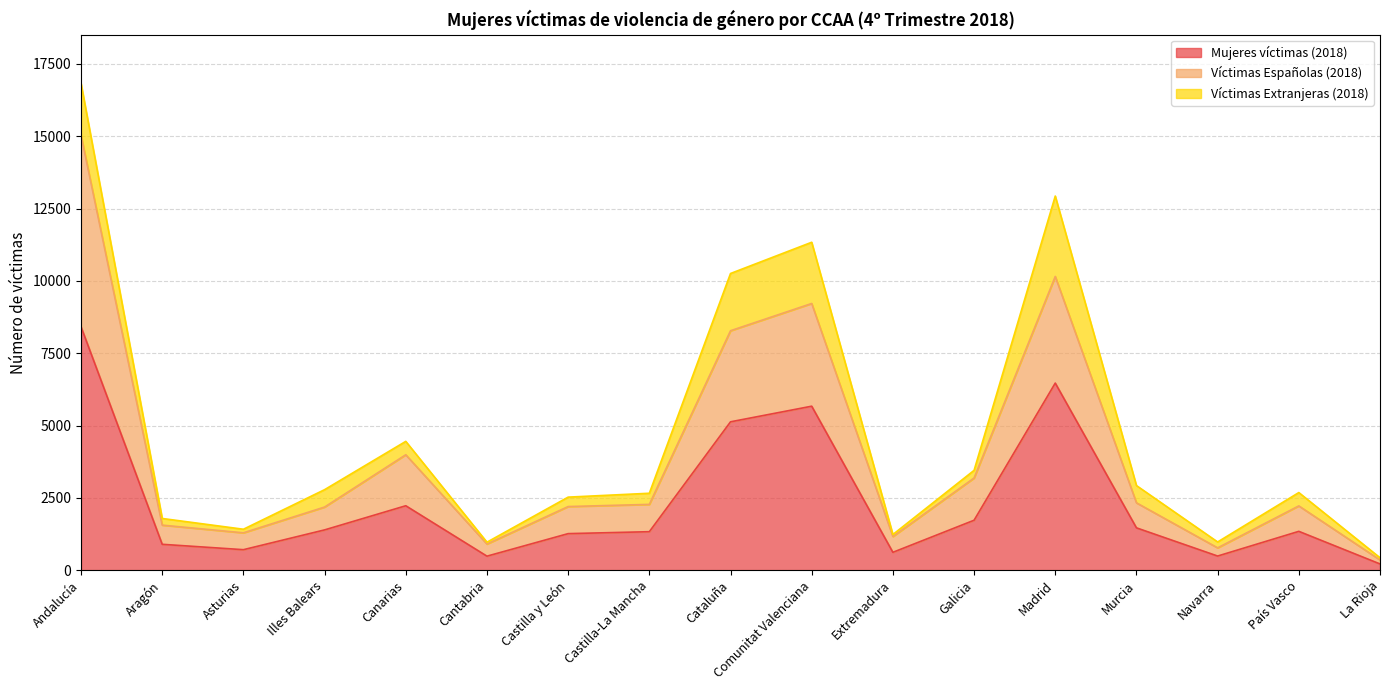

What is the lowest value of the Víctimas Españolas (2018) series?

352